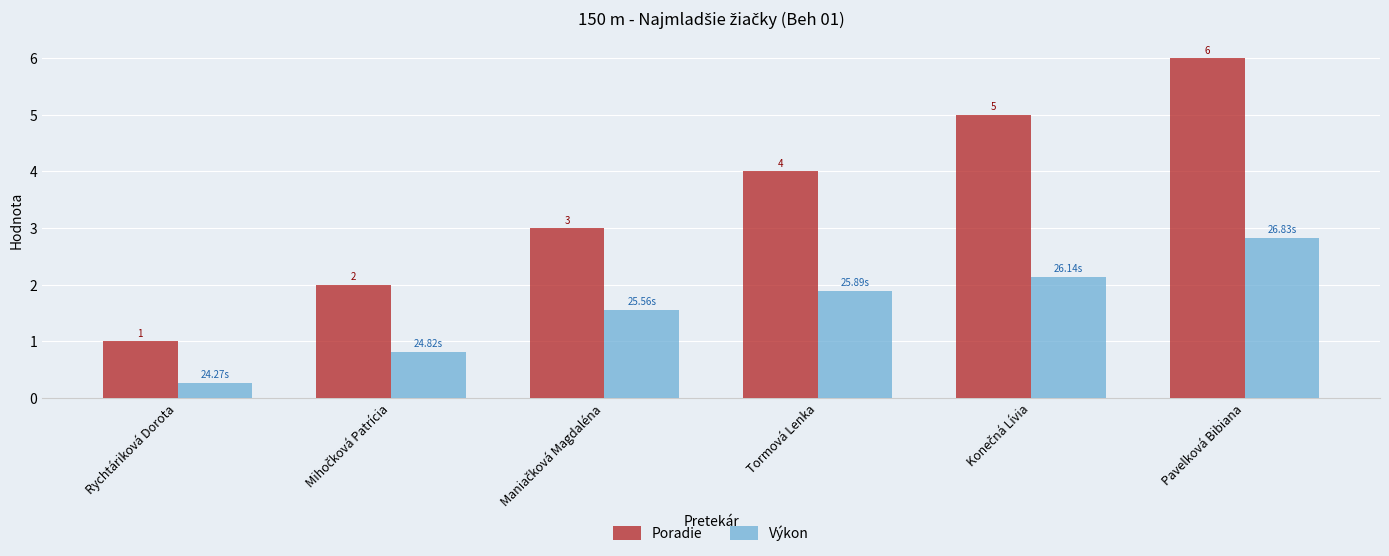

How many series are shown in this chart?

2